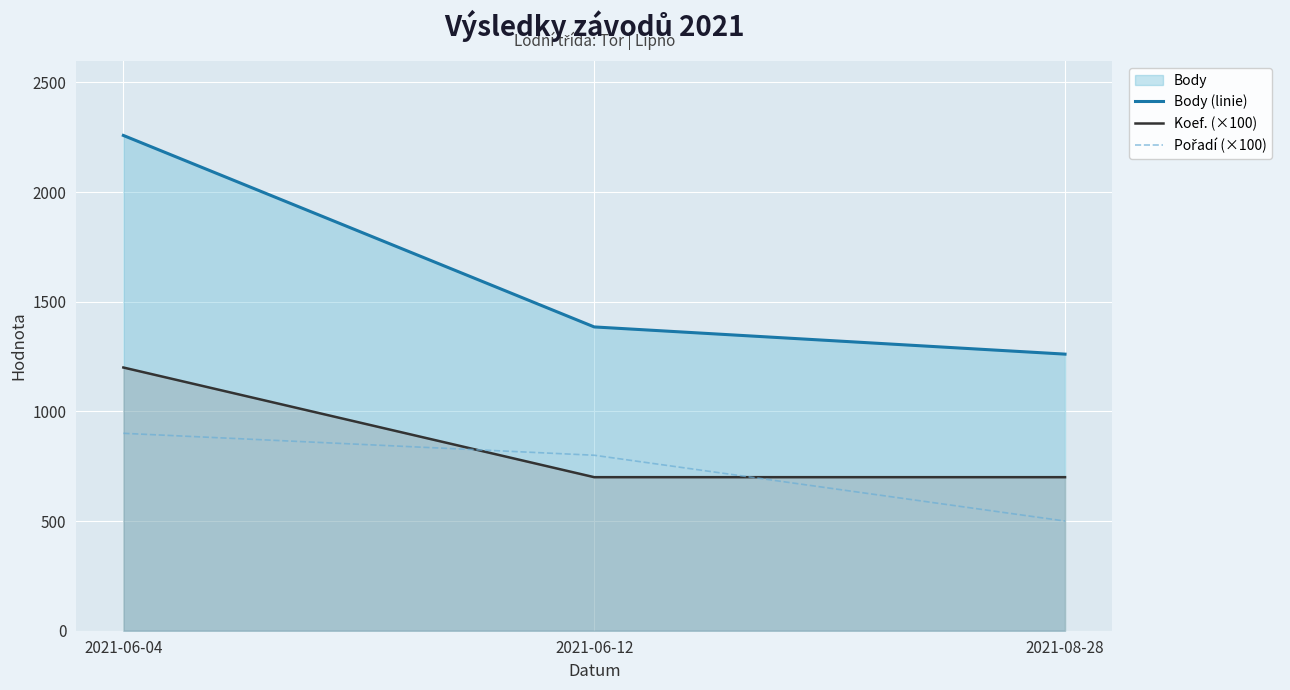

Which has a higher value, 2021-06-12 or 2021-06-04?

2021-06-04